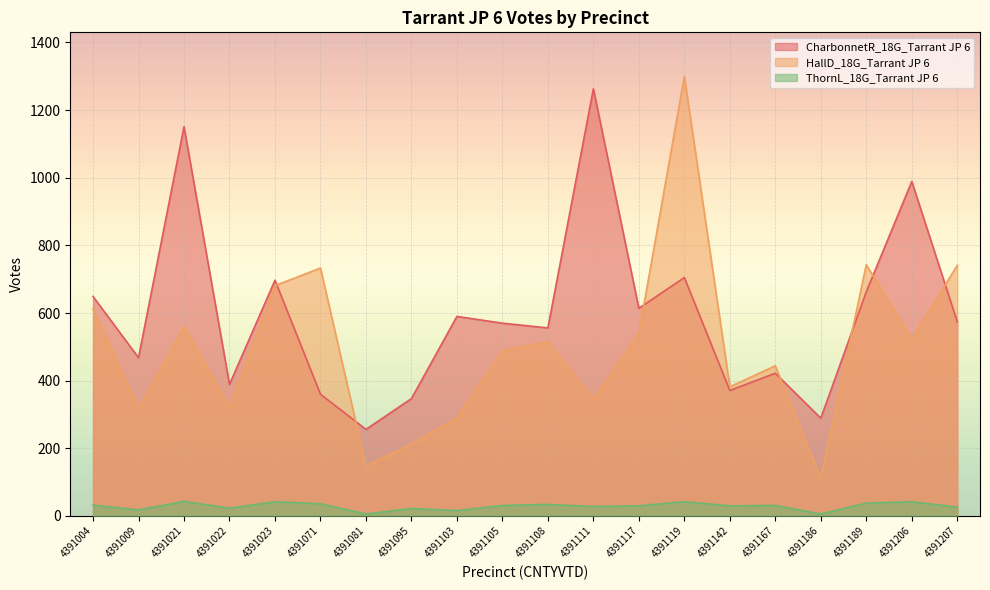

Is it true that HallD_18G_Tarrant JP 6 equals 290 at 4391103?

True